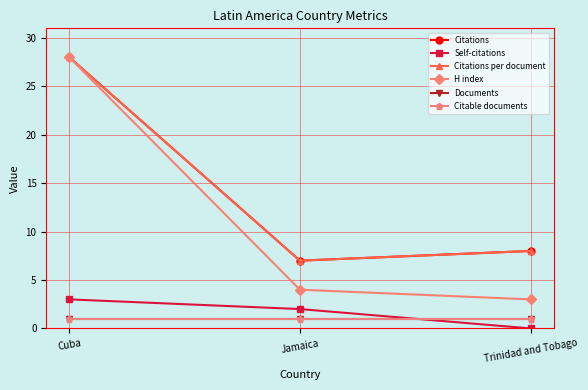

Which series has the largest range (max minus min)?

H index